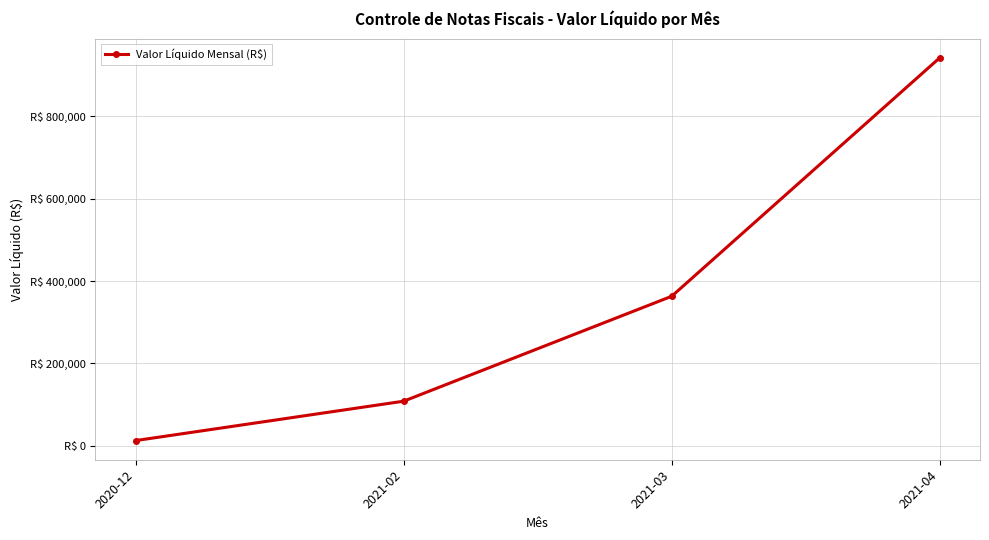

Which label corresponds to the largest value in the chart?

2021-04